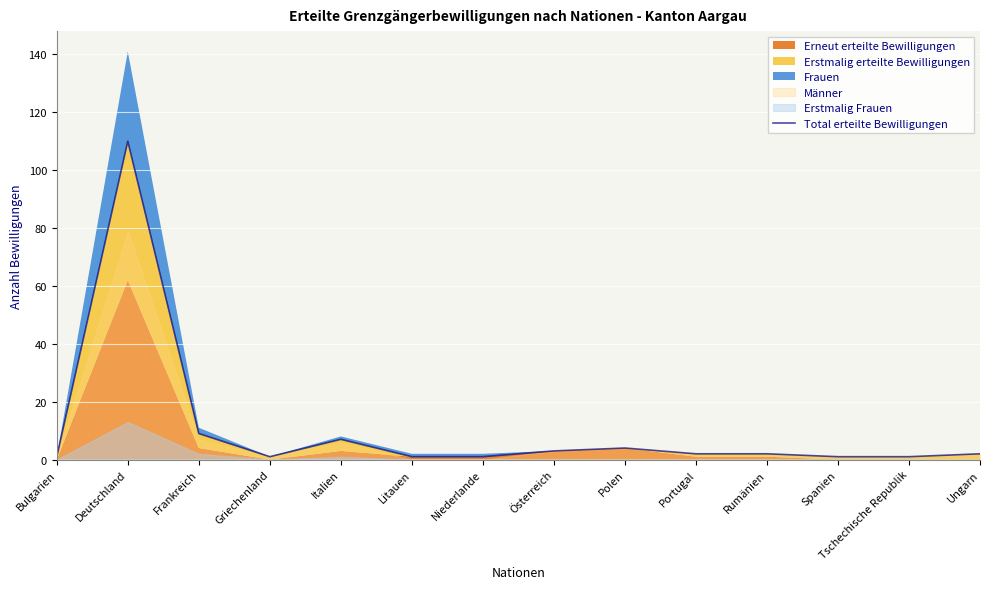

What is the label of the 9th point from the right?

Litauen